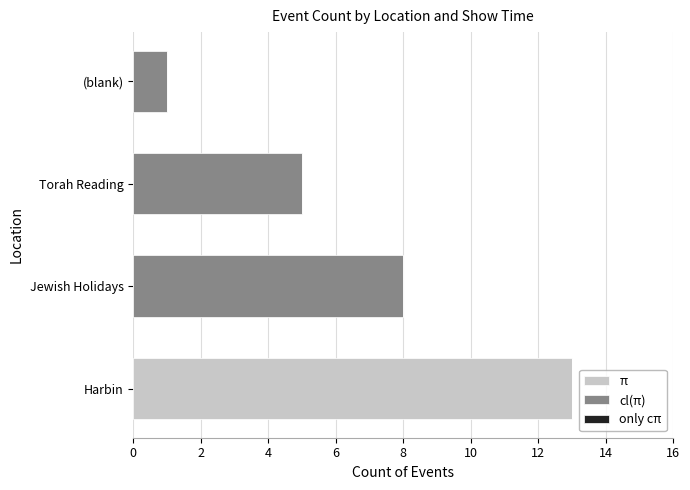

What value does the π series have at Harbin?

13